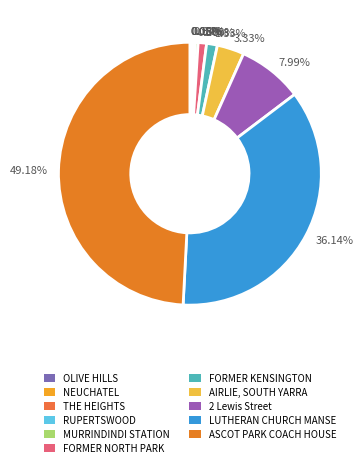

Approximately how many times larger is the value at 7.99% compared to 1.33%?

6.0